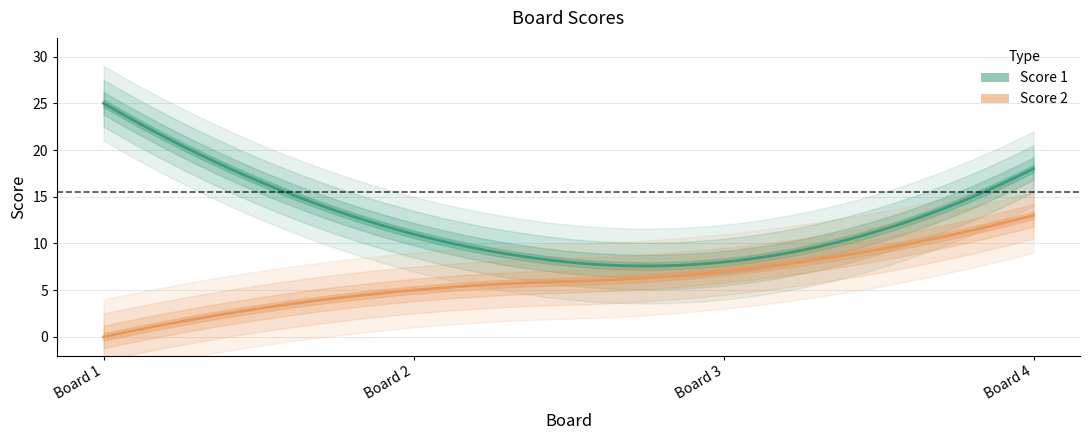

Between 1 and 2, which series saw the biggest shift?

Score 1